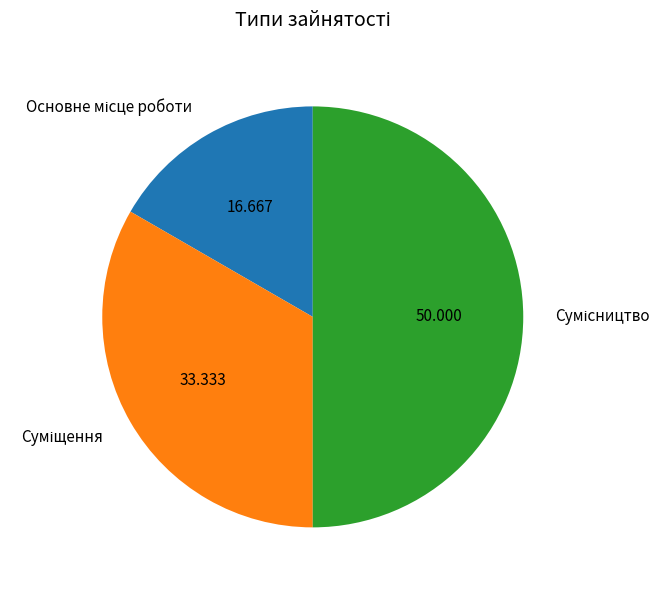

Is Сумісництво the majority of the pie?

No